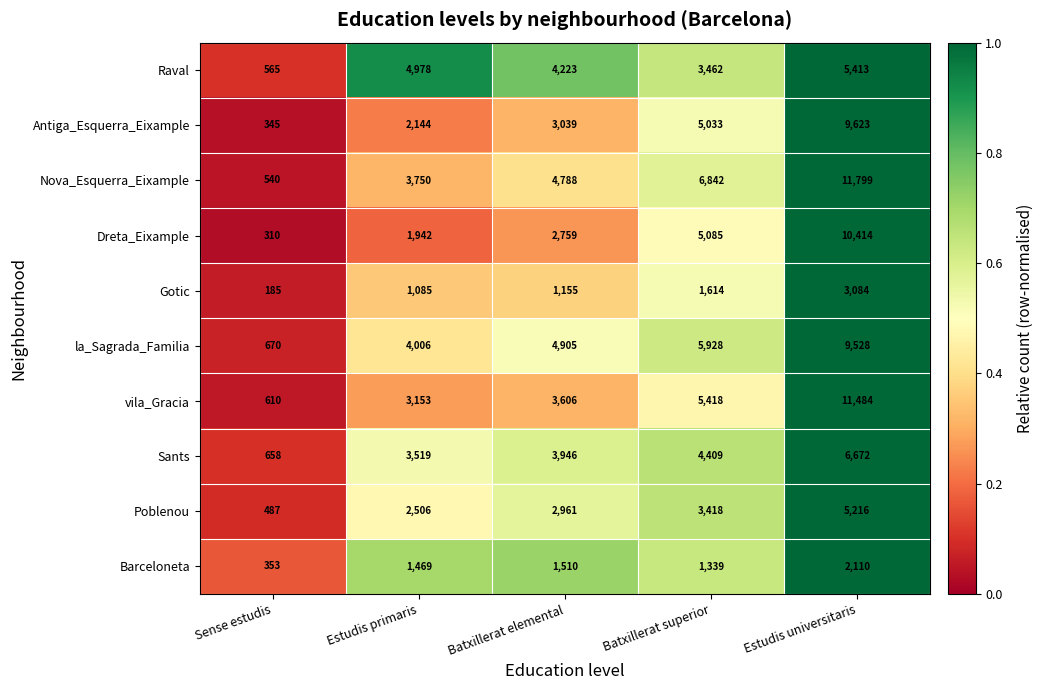

What value does the vila_Gracia series have at Estudis primaris, to the nearest 10?

3150